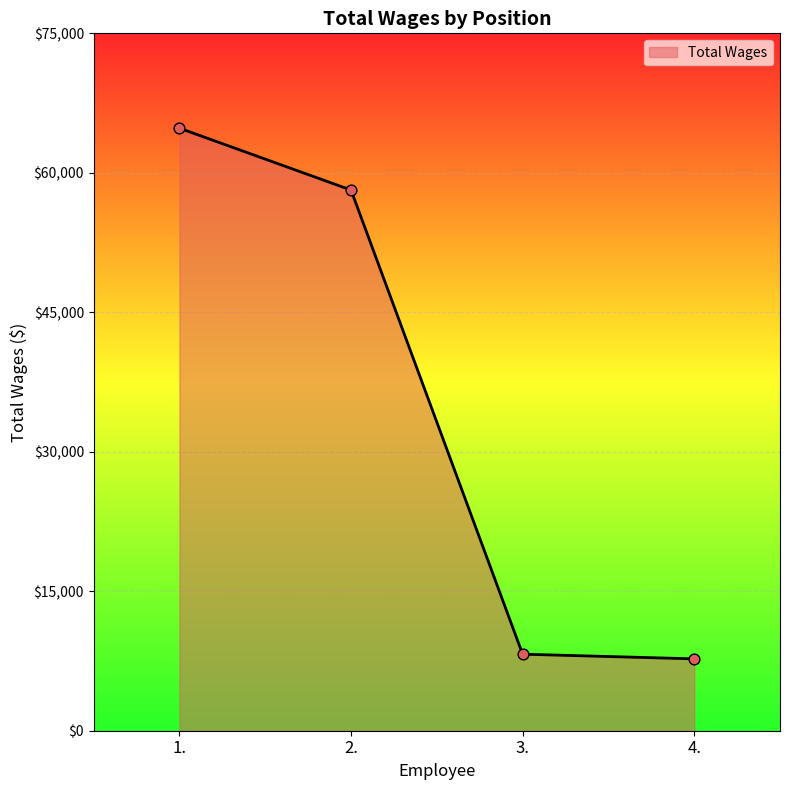

Between 3. and 2., which is larger?

2.